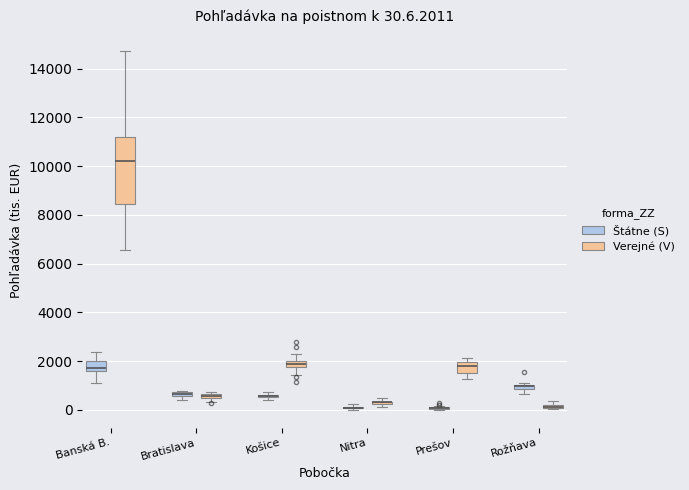

Comparing the boxes themselves (not the whiskers), which one is the tallest?

Banská B. (Verejné (V))